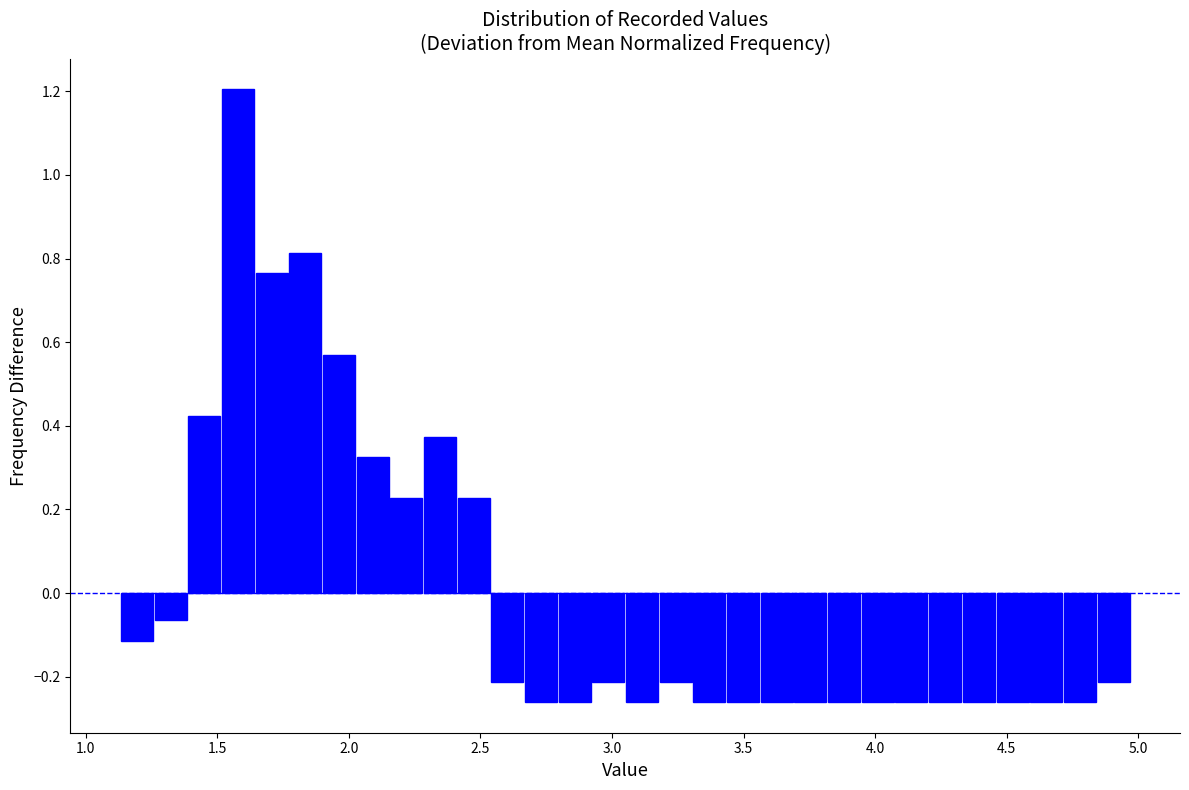

Around what value on the x-axis is the tallest bar? Give the approximate position of its centre, as read against the axis.

1.60